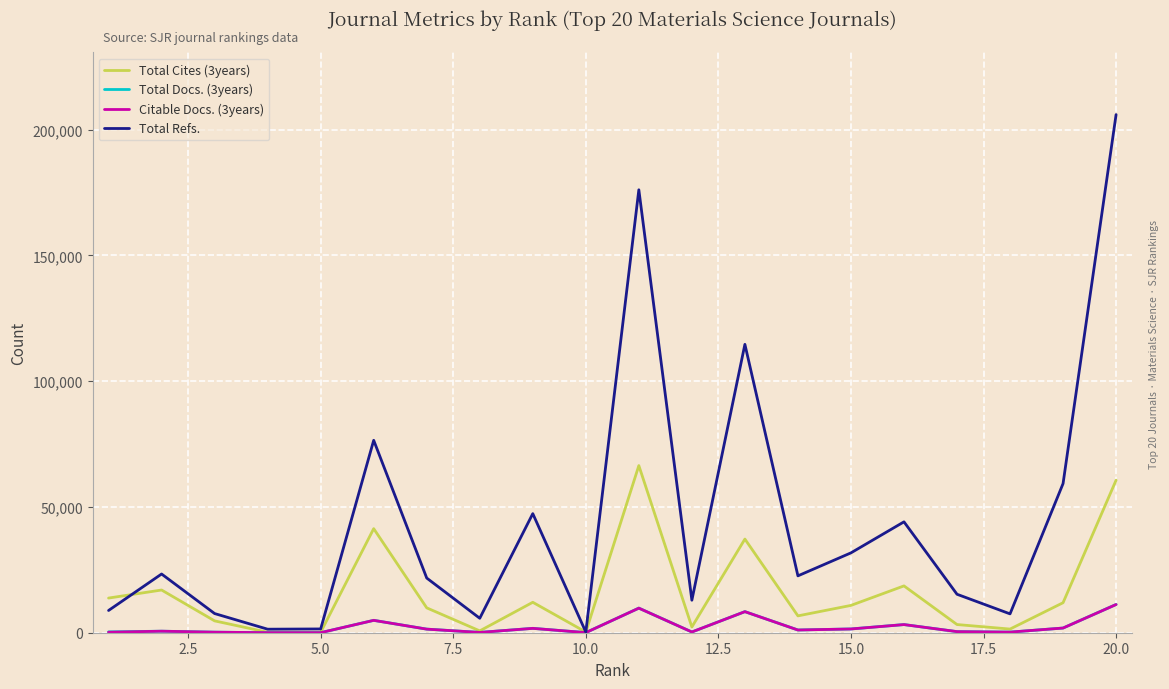

Which series has the largest total across all categories?

Total Refs.